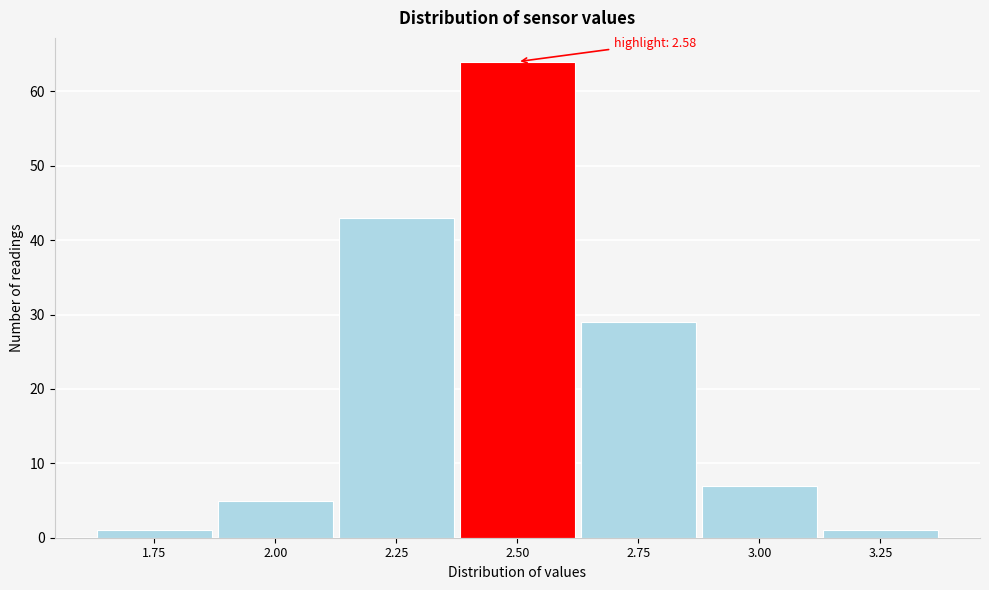

Reading right to left, extract all data points from this chart.

3.25=1	3.00=7	2.75=29	2.50=64	2.25=43	2.00=5	1.75=1